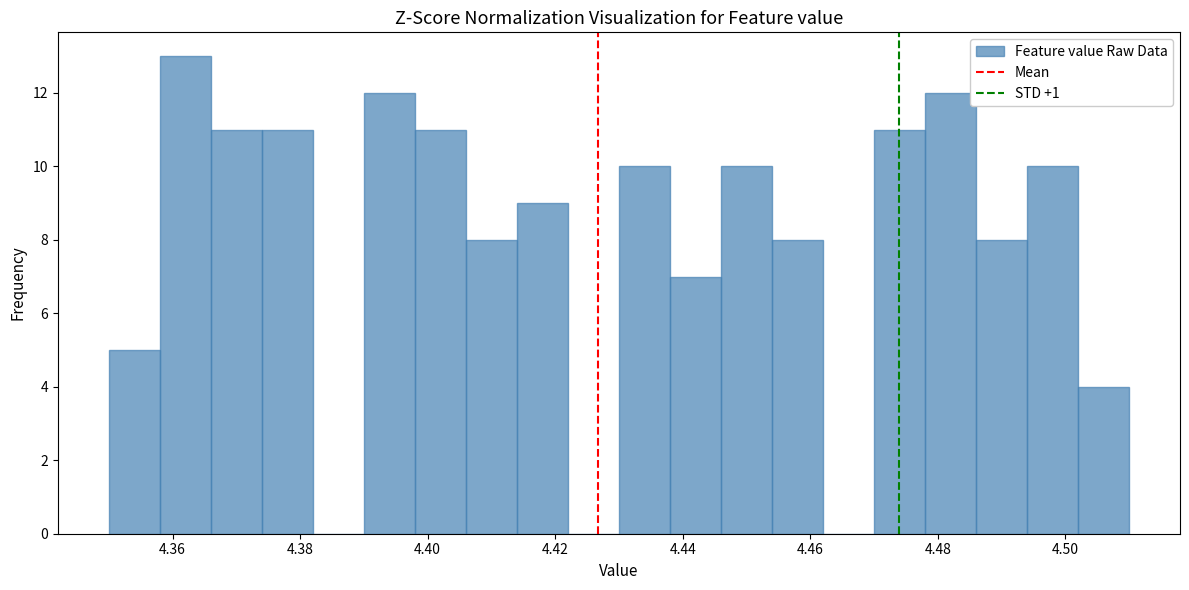

Reading left to right, list every bar in this chart as the range it spans on the x-axis followed by its height. The values are not printed on the chart, so give them approximately, as read against the axis.

4.350 to 4.358: 5
4.358 to 4.366: 13
4.366 to 4.374: 11
4.374 to 4.382: 11
4.382 to 4.390: 0
4.390 to 4.398: 12
4.398 to 4.406: 11
4.406 to 4.414: 8
4.414 to 4.422: 9
4.422 to 4.430: 0
4.430 to 4.438: 10
4.438 to 4.446: 7
4.446 to 4.454: 10
4.454 to 4.462: 8
4.462 to 4.470: 0
4.470 to 4.478: 11
4.478 to 4.486: 12
4.486 to 4.494: 8
4.494 to 4.502: 10
4.502 to 4.510: 4